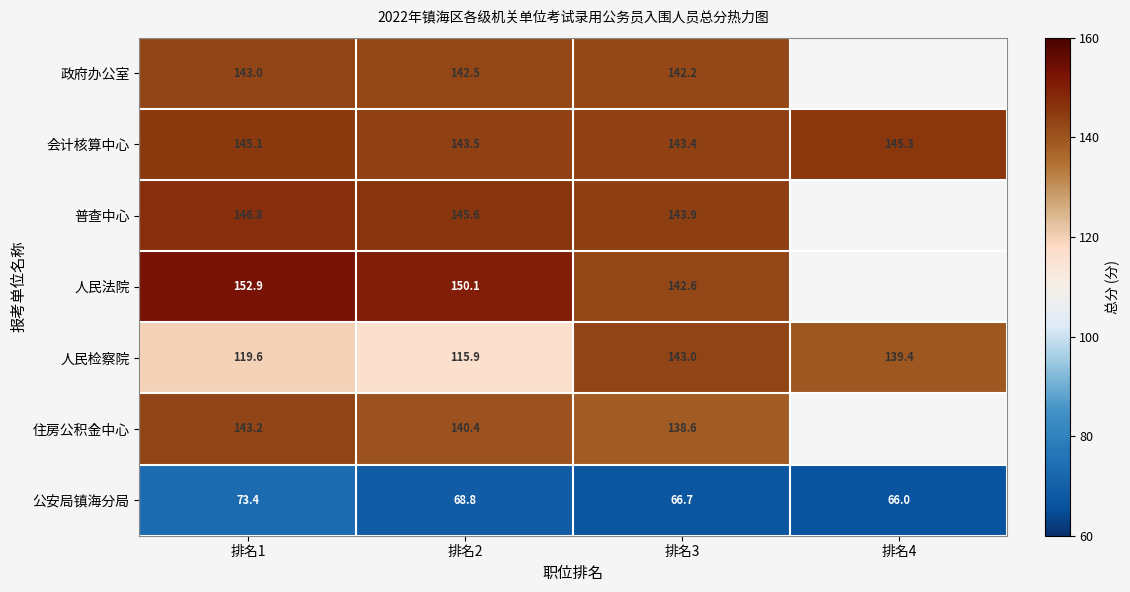

Read the 公安局镇海分局 value at 排名2.

68.8